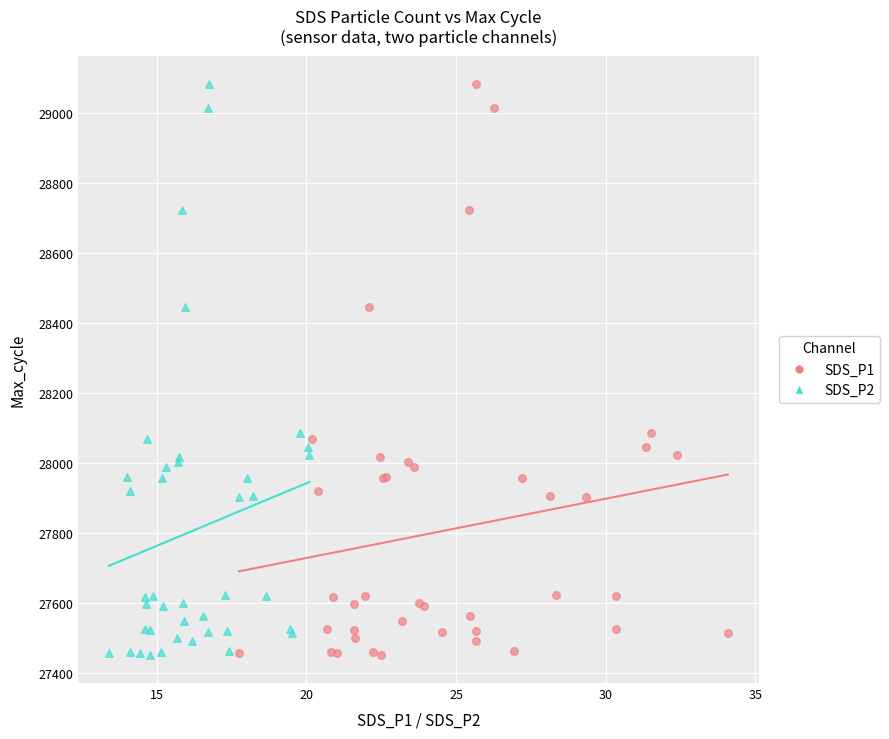

What are all the series names shown in the legend?

SDS_P1, SDS_P2